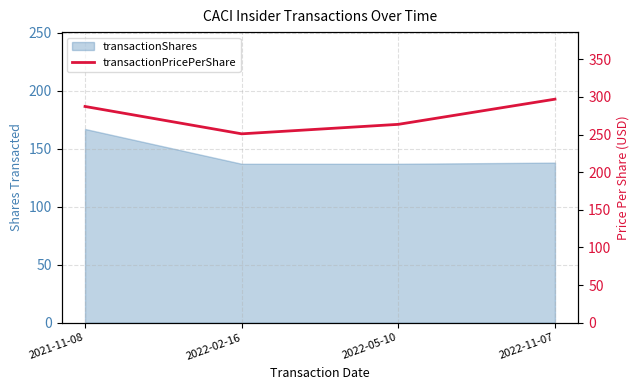

Is it true that the value at 2021-11-08 is 133.8?

False